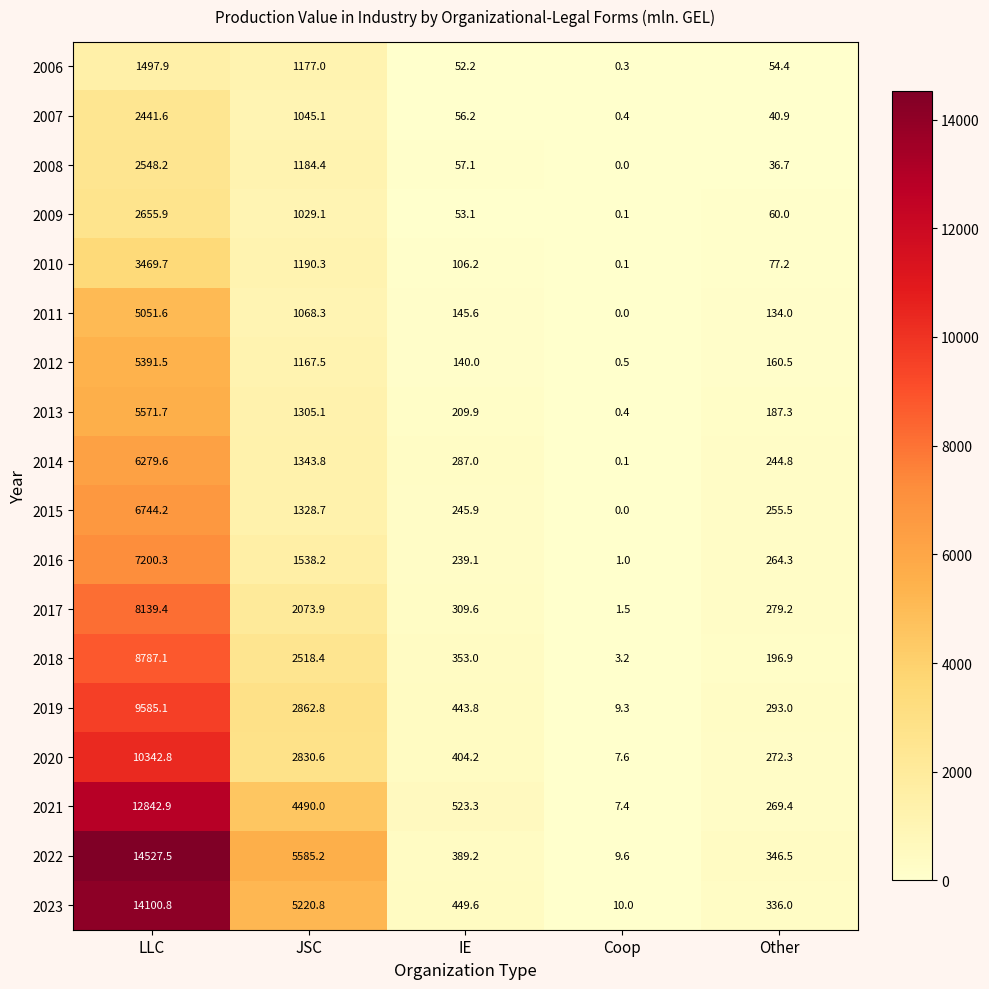

At Other, list the series in order from smallest to largest.

2008, 2007, 2006, 2009, 2010, 2011, 2012, 2013, 2018, 2014, 2015, 2016, 2021, 2020, 2017, 2019, 2023, 2022